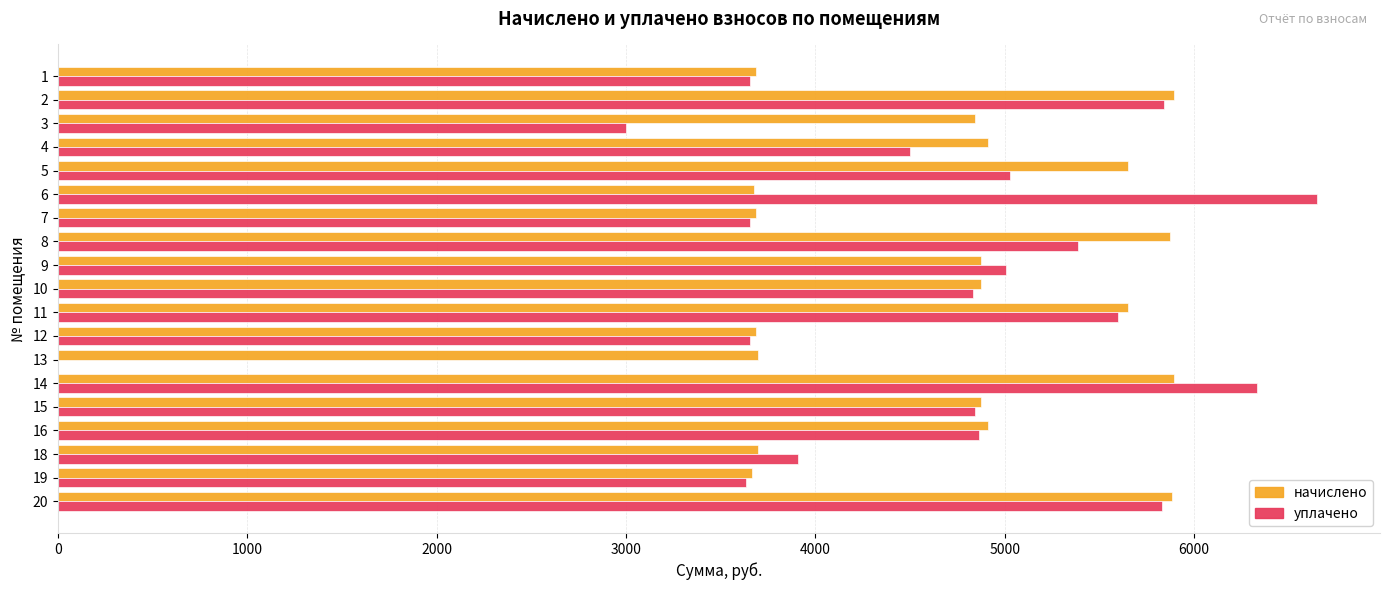

The начислено series shows 4875.5 at 9. True or false?

True